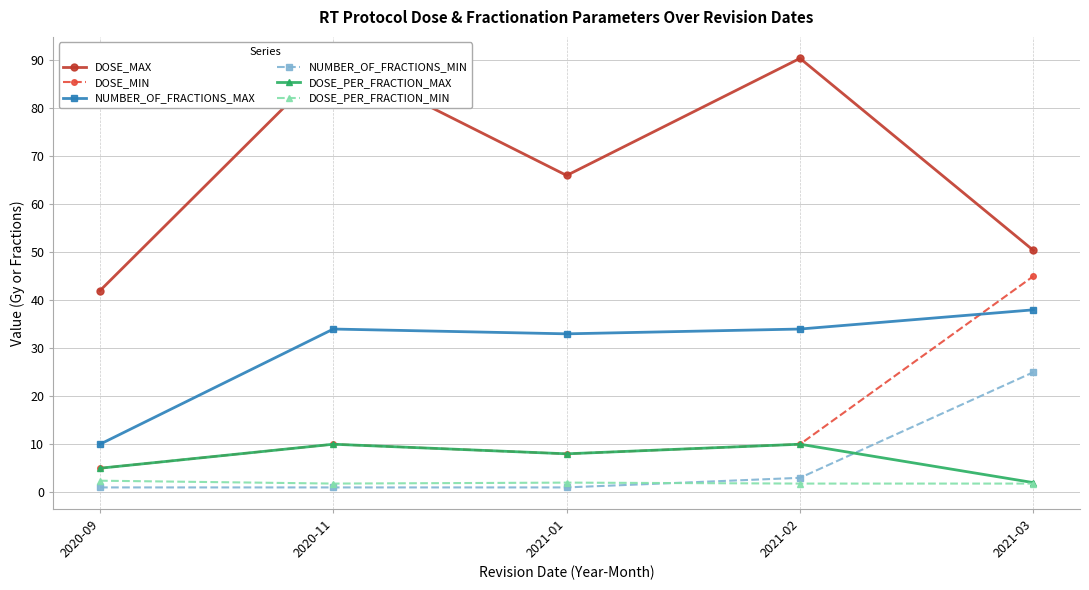

At how many categories does at least one series exceed 77?

2